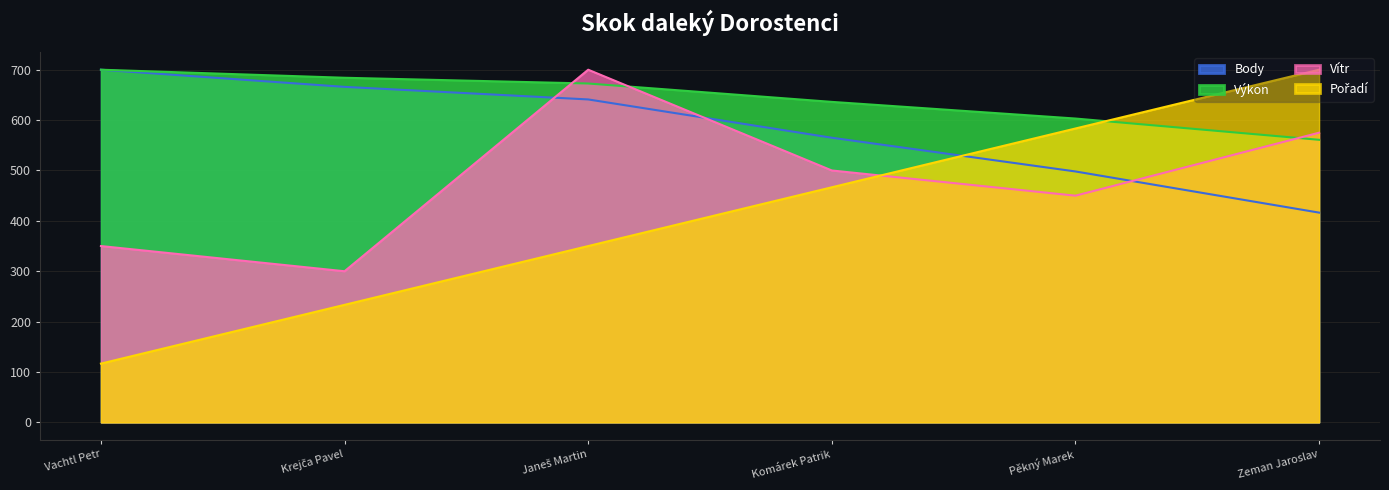

What position from the left is Janeš Martin?

3